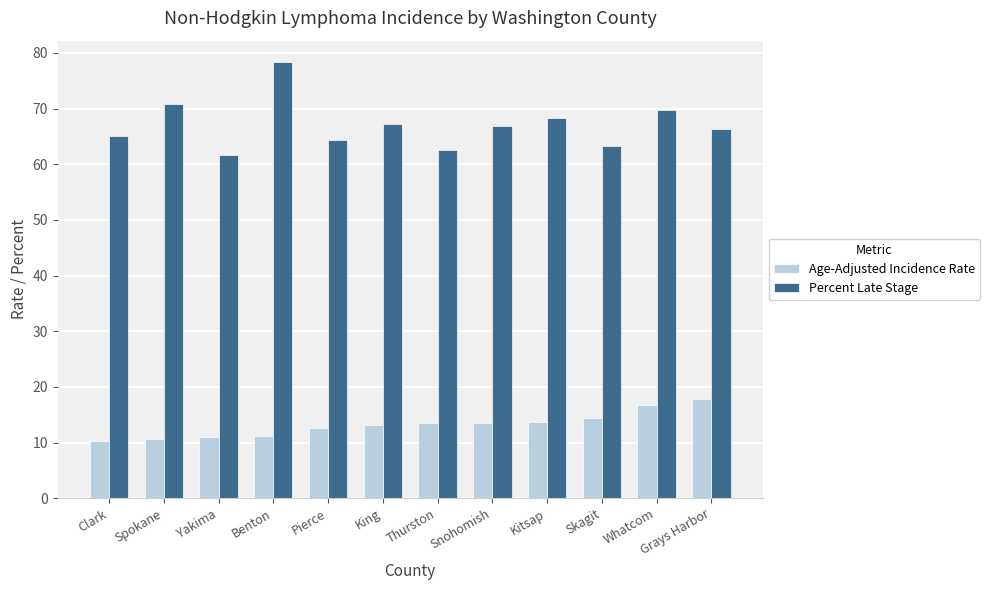

Read the Age-Adjusted Incidence Rate value at King.

13.2